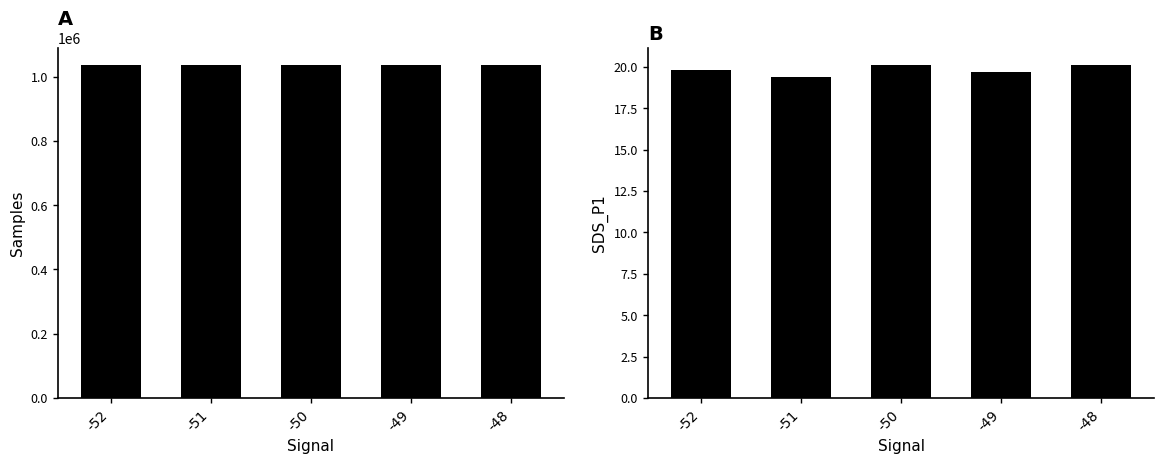

The SDS_P1 series shows 26.9 at -49. True or false?

False